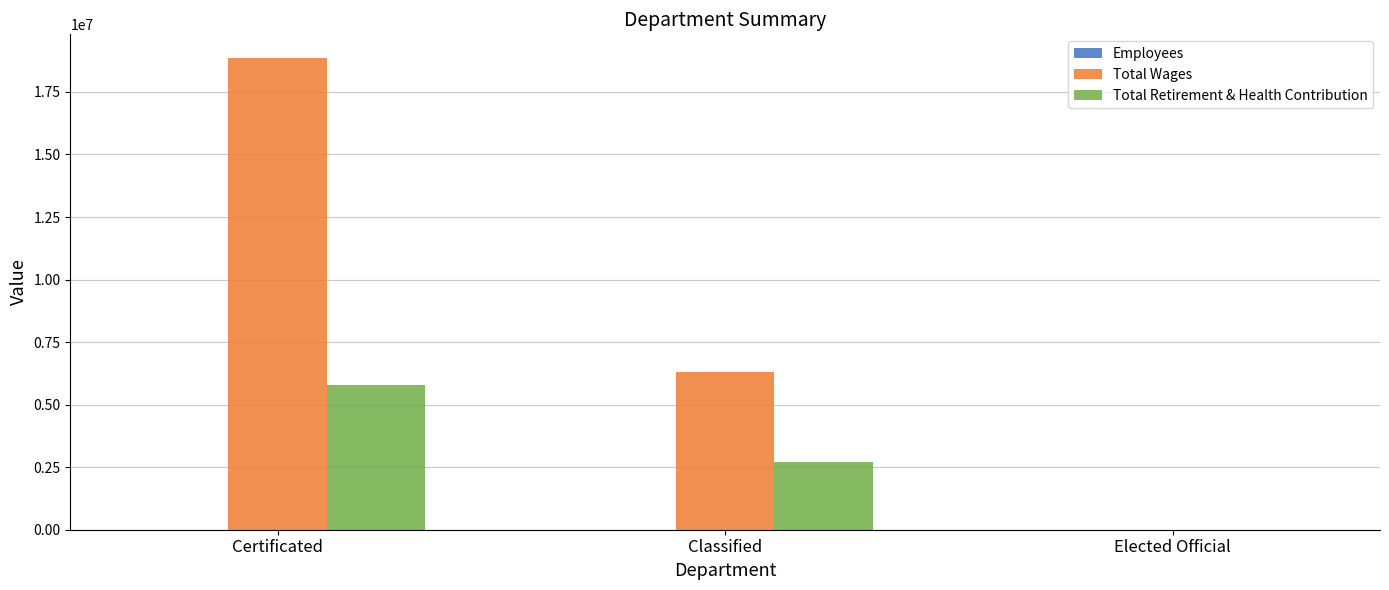

What is the sum of all Total Wages values?

25148503